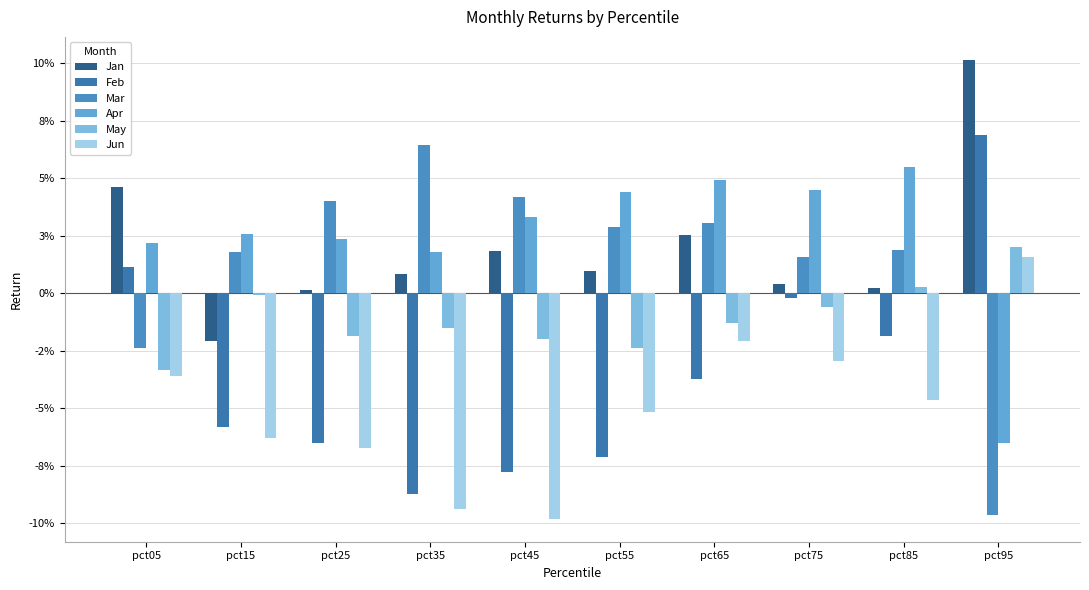

At how many categories does at least one series exceed 0?

10